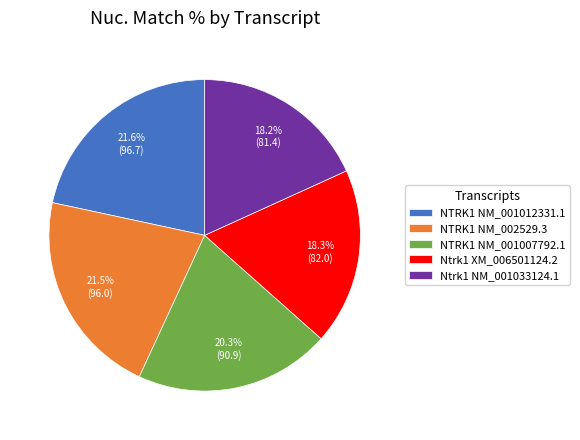

Is there any slice that represents more than half of the pie?

No